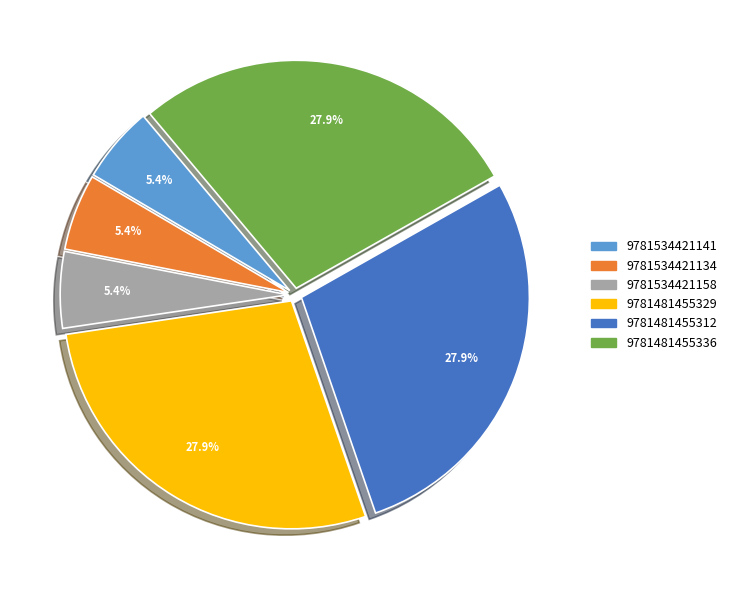

Approximately how many times larger is the value at 9781534421134 compared to 9781481455329?

0.2